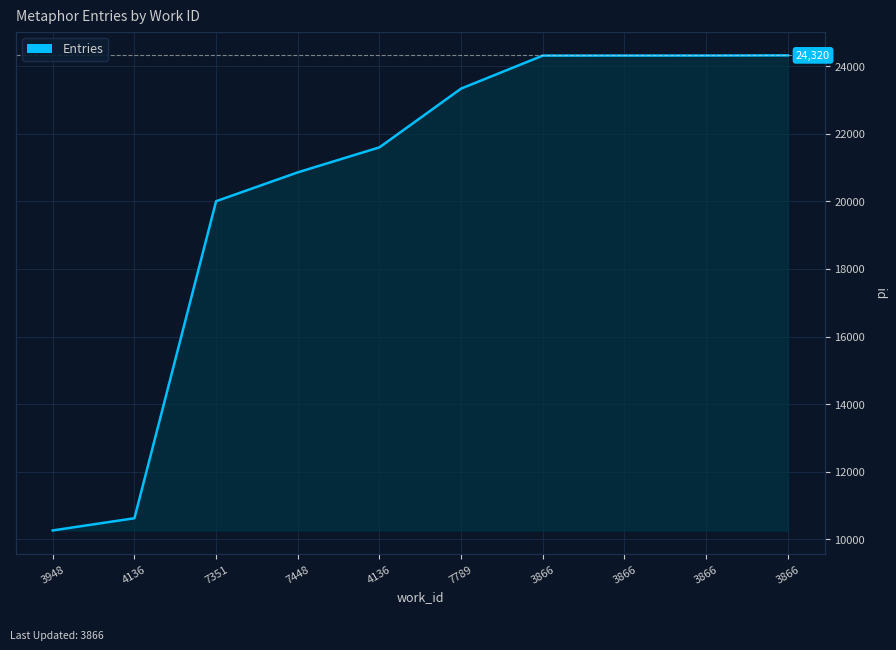

Reading left to right, extract all data points from this chart.

10262	10623	20004	20858	21598	23337	24313	24314	24315	24320